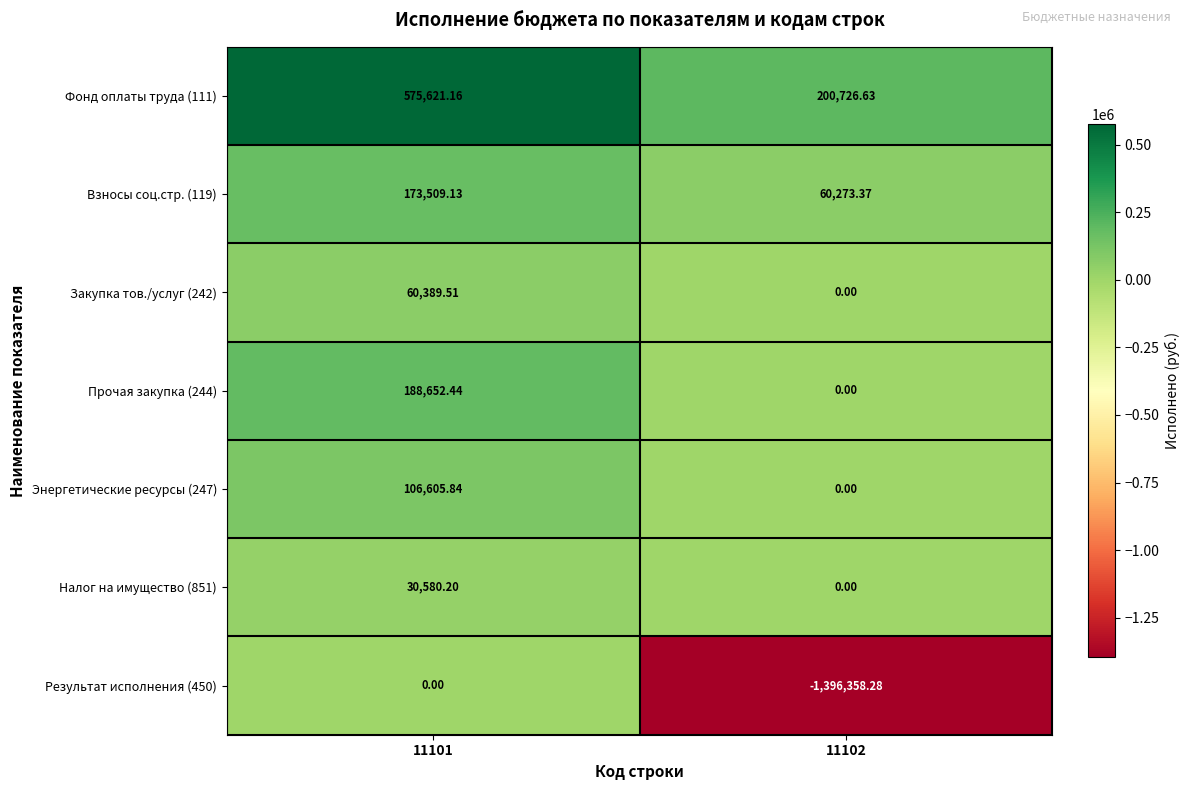

Is the value of Взносы соц.стр. (119) at 11101 greater than the value of Фонд оплаты труда (111) at 11101?

No